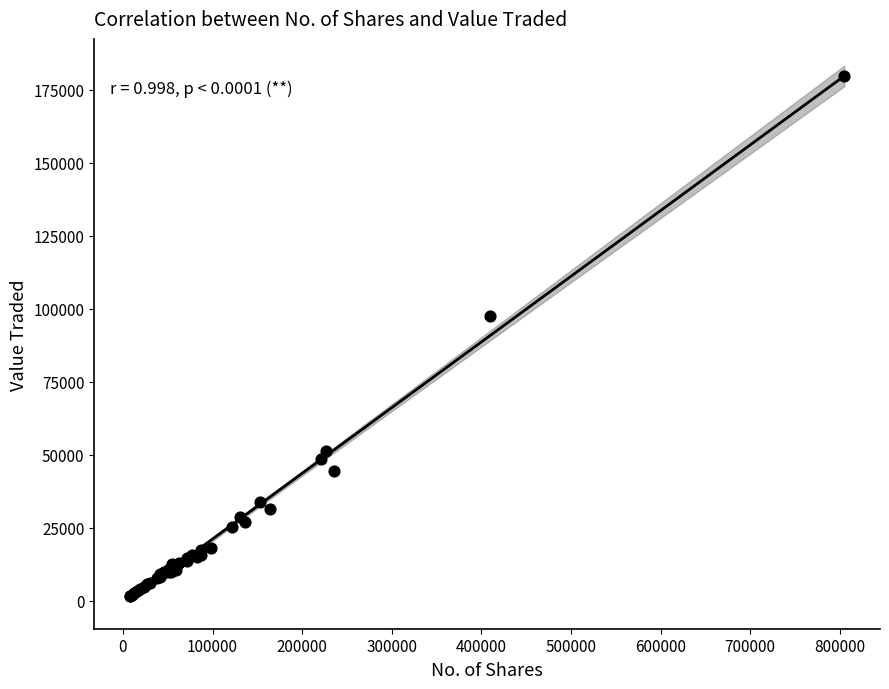

What Y value in the scatter plot is closest to 90556?

97331